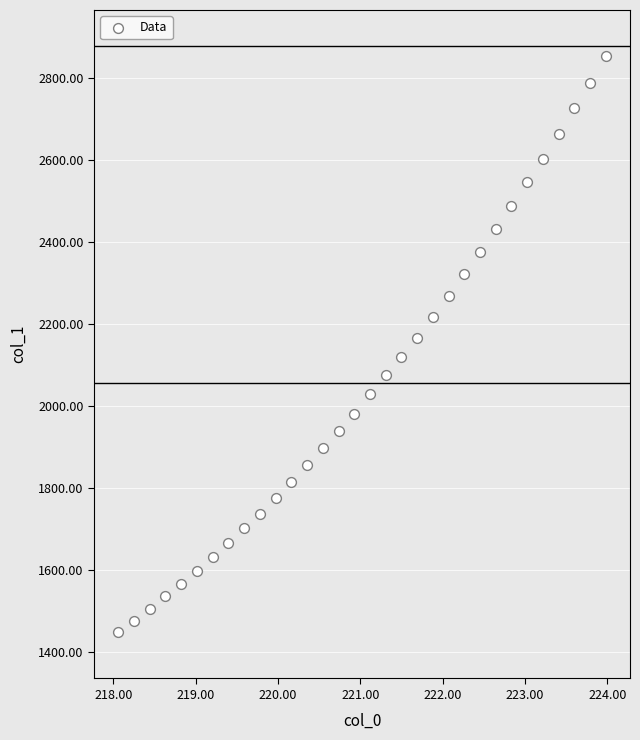

What is the range of Y values (max minus min)?

1403.3